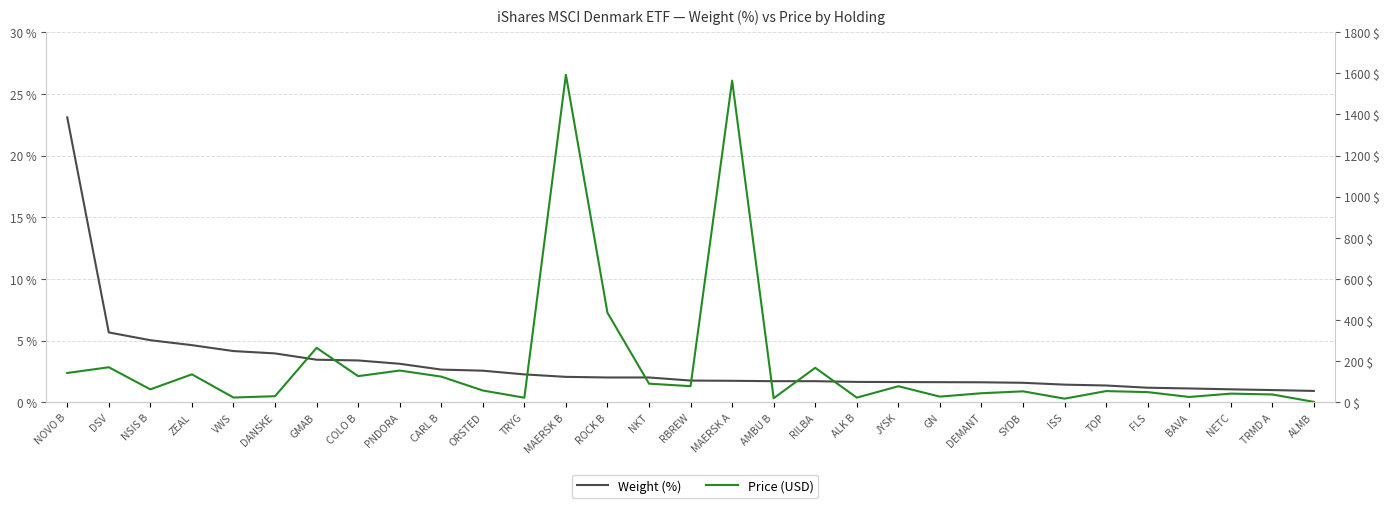

What is the label of the 4th point from the left?

ZEAL